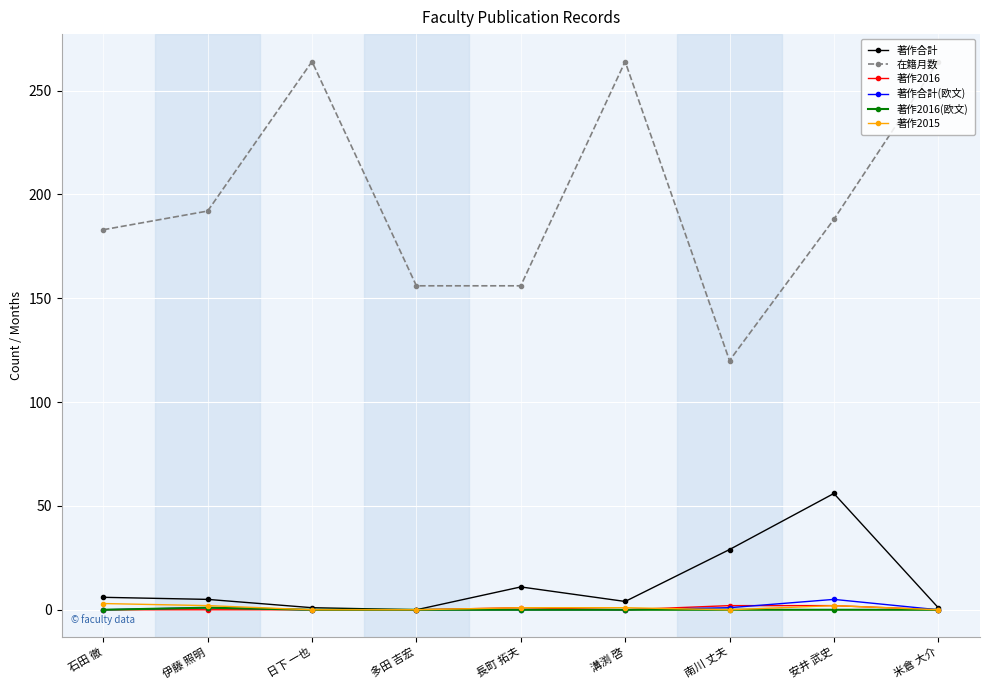

Count the 著作2016(欧文) values in the range 0 to 1.

9